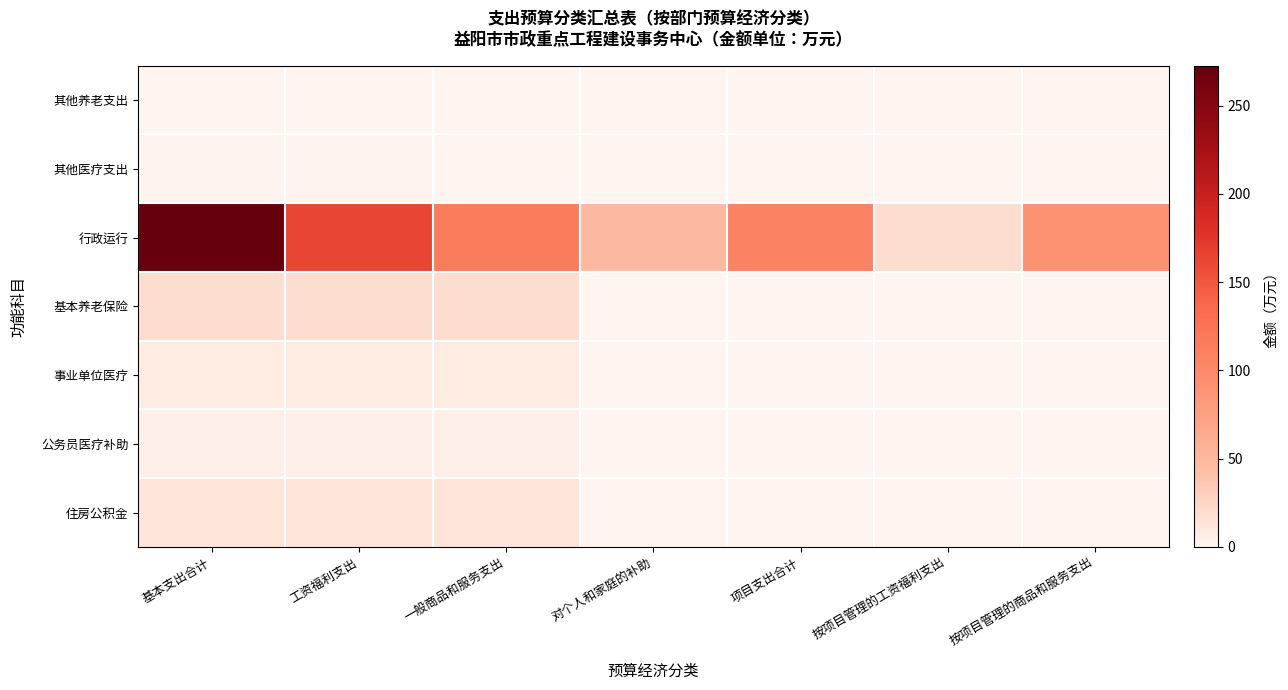

What is the greatest value displayed?

272.7